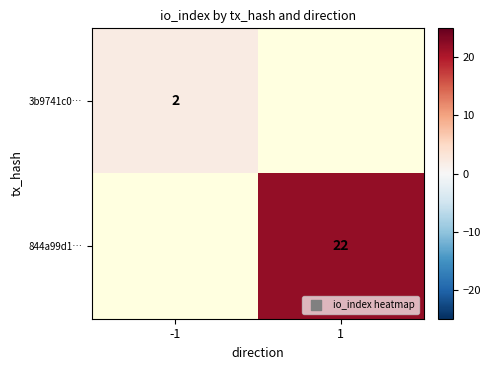

The value of 3b9741c0… at -1 is 3. True or false?

False